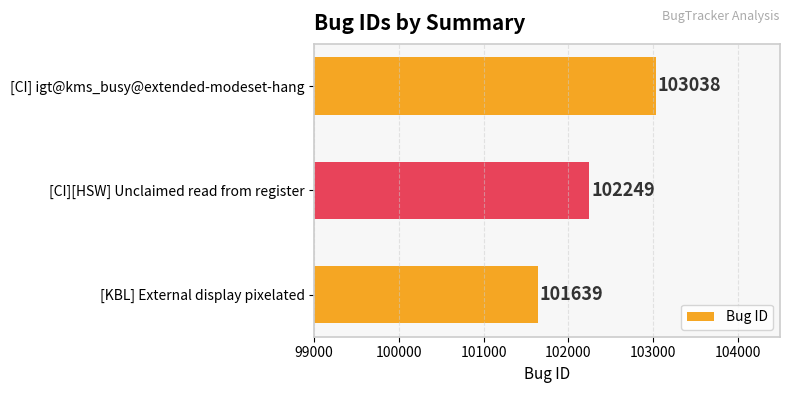

Rank the categories by value from highest to lowest.

[CI] igt@kms_busy@extended-modeset-hang, [CI][HSW] Unclaimed read from register, [KBL] External display pixelated